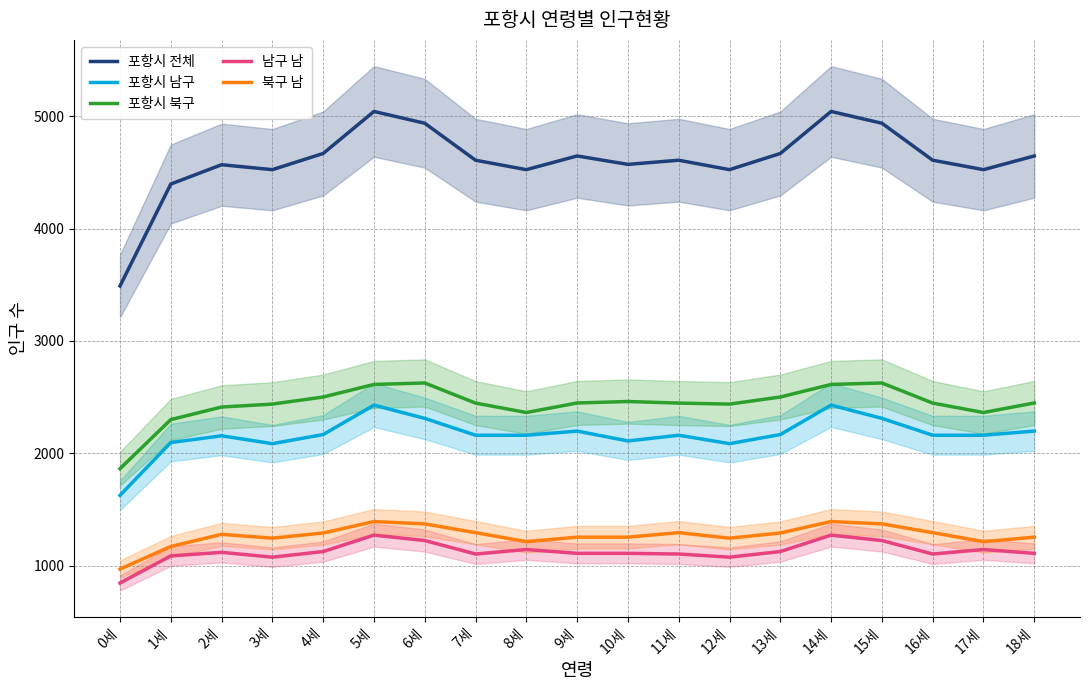

What is the label of the 19th point from the right?

0세